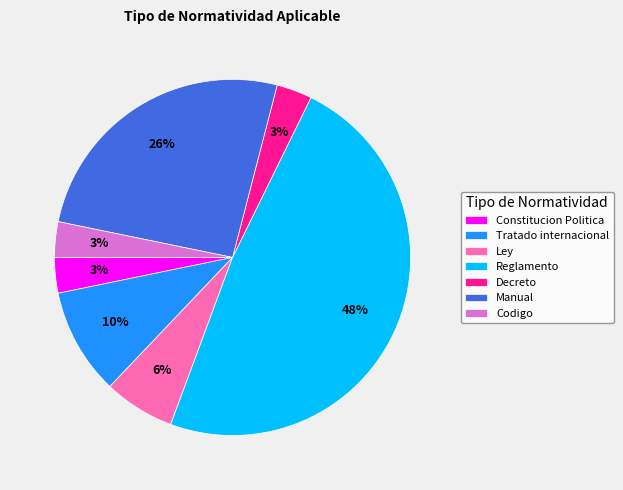

To the nearest percent, what is the difference between the largest and smallest slice percentages?

45%